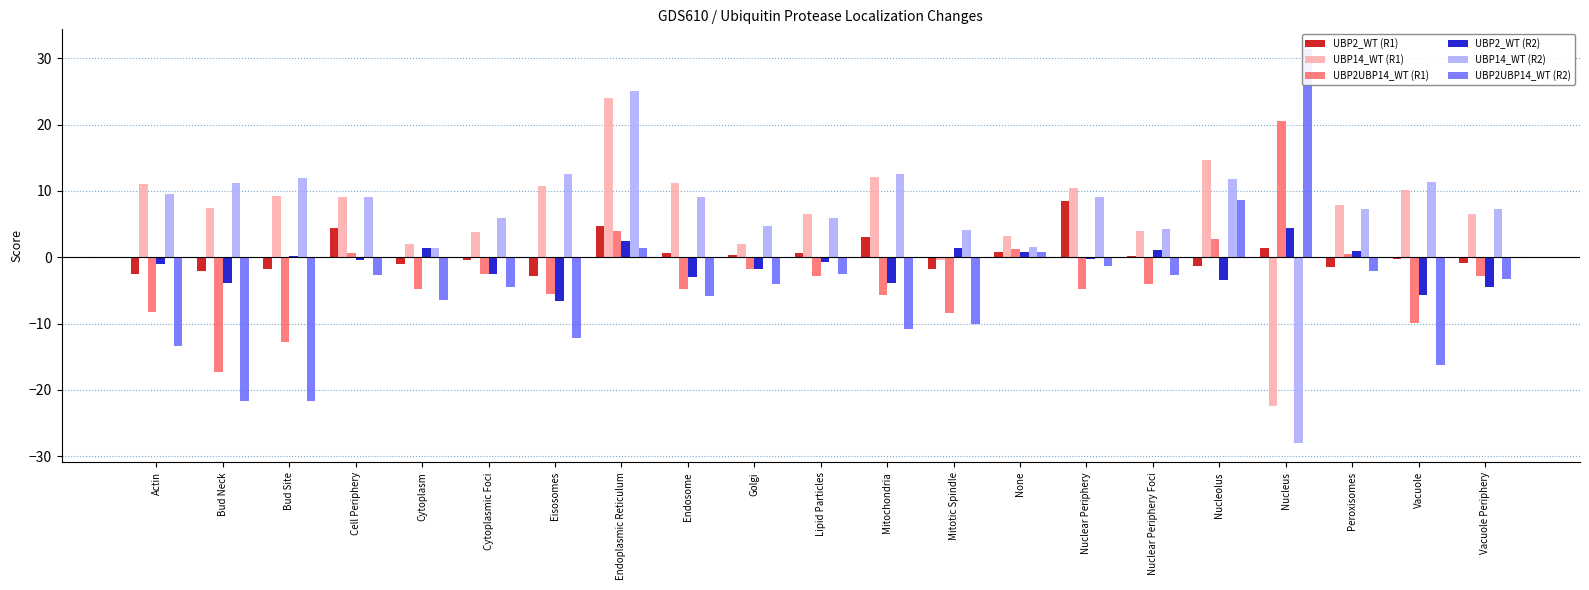

The value of UBP2_WT (R2) at Nucleolus is -3.4. True or false?

True